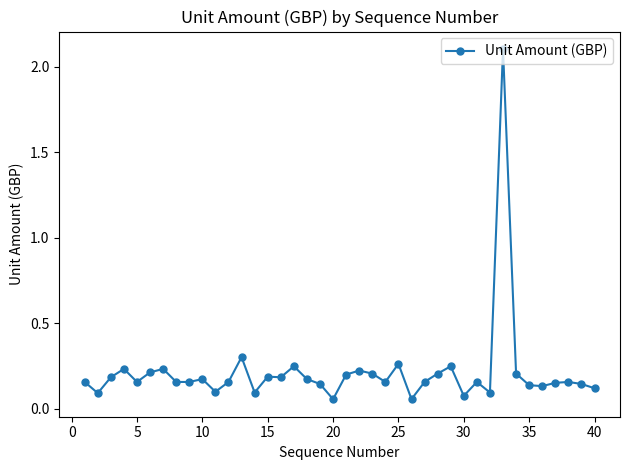

What is the greatest value displayed?

2.1